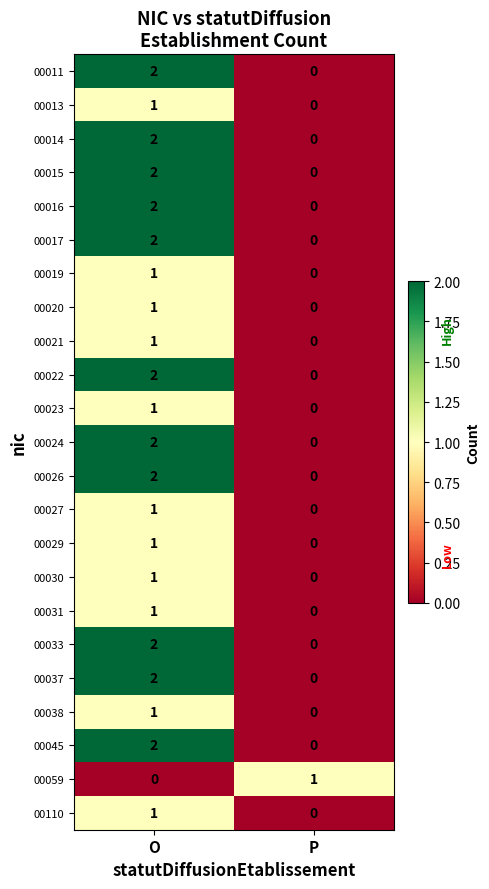

At which label does 00017 reach its peak?

O